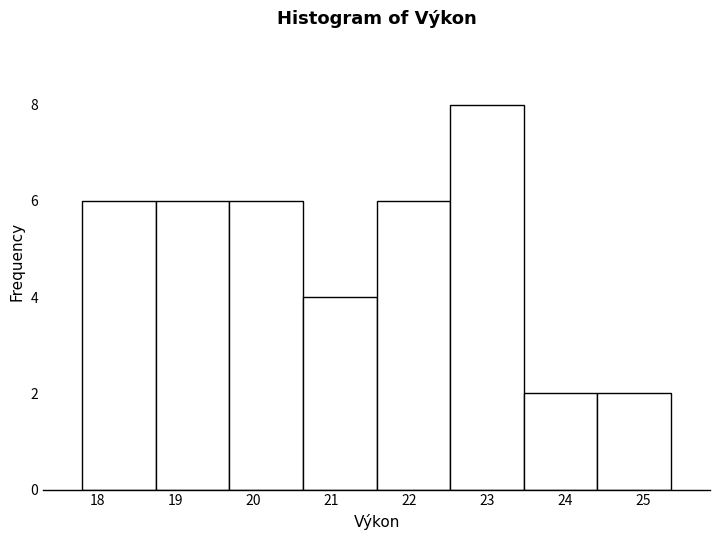

Which range on the x-axis has the tallest bar?

22.5 to 23.5